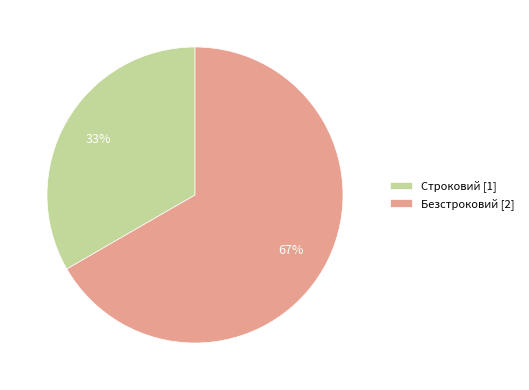

Which category has the smallest portion of the pie?

Строковий